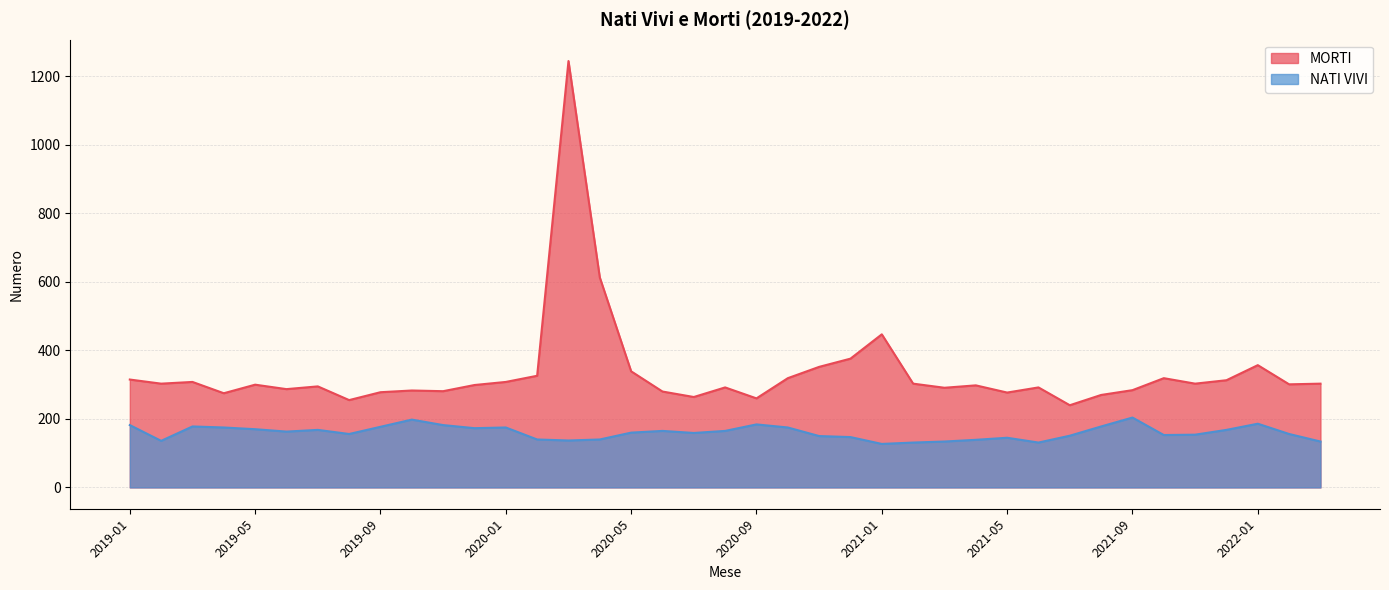

Count the number of data series in this chart.

2